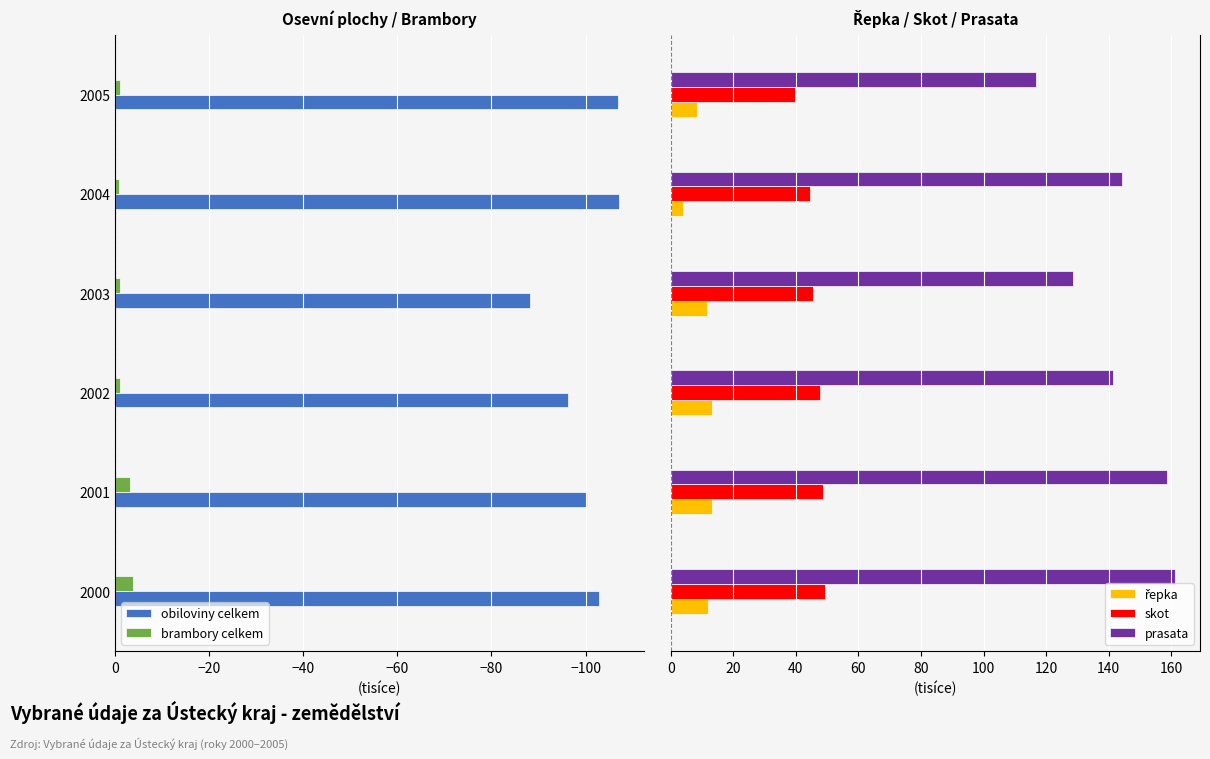

Which series has the widest spread of values?

prasata